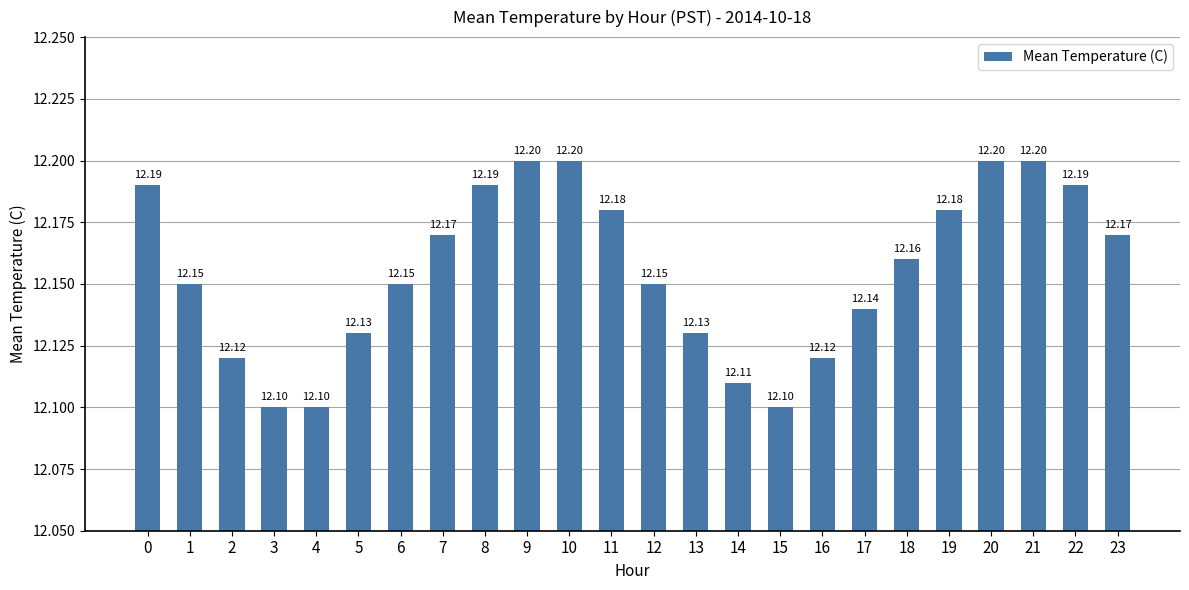

Reading left to right, list all the values displayed in this chart.

0=12.2	1=12.2	2=12.1	3=12.1	4=12.1	5=12.1	6=12.2	7=12.2	8=12.2	9=12.2	10=12.2	11=12.2	12=12.2	13=12.1	14=12.1	15=12.1	16=12.1	17=12.1	18=12.2	19=12.2	20=12.2	21=12.2	22=12.2	23=12.2